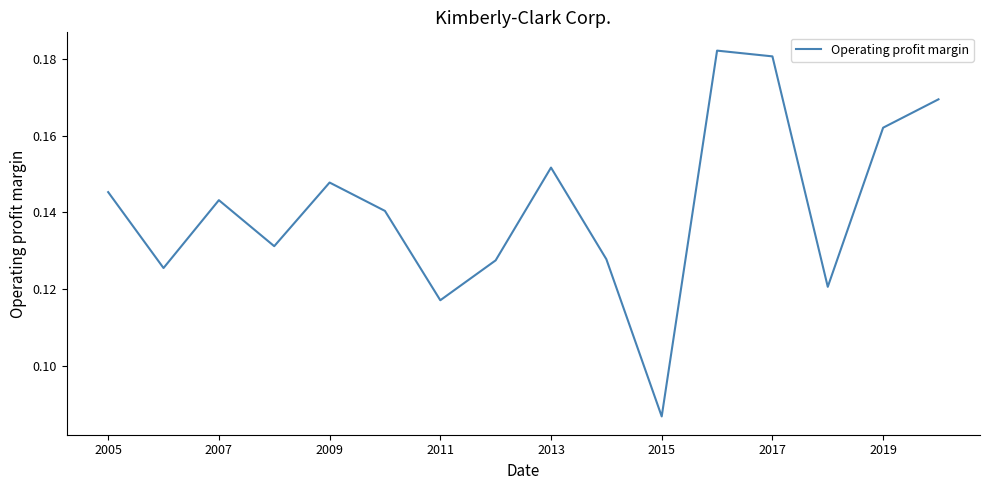

What is the sum of all values?

2.3